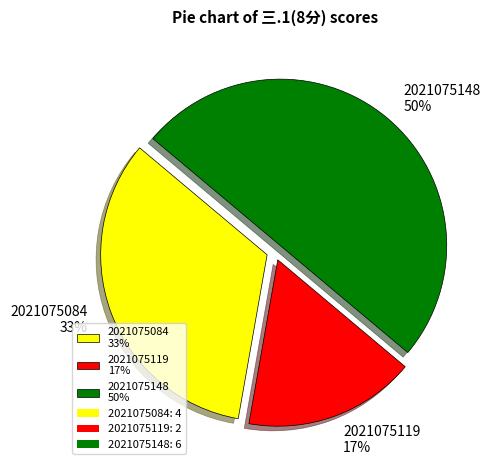

How many slices are in this pie chart?

3